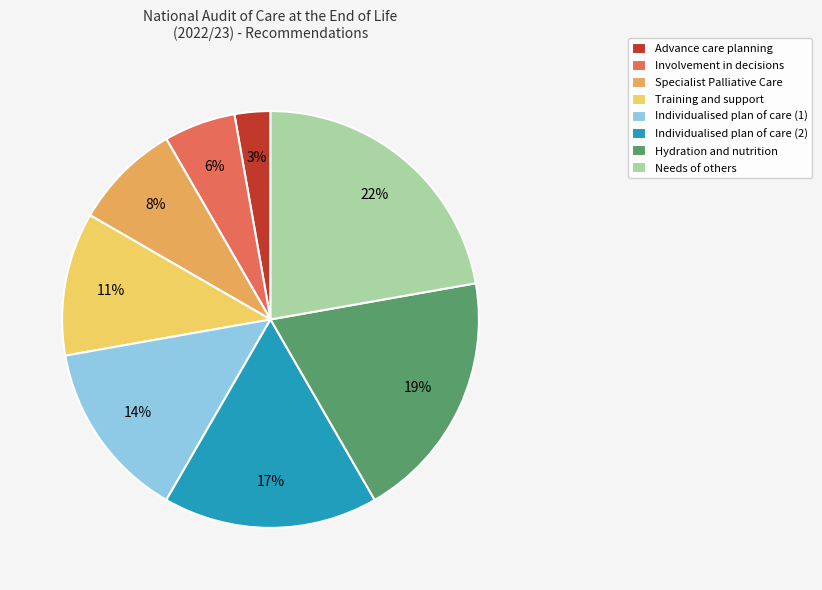

Is Needs of others the majority of the pie?

No